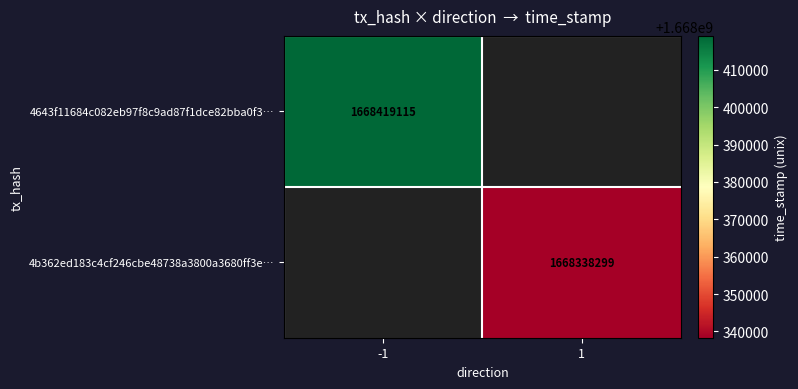

Between 1 and -1, which is larger?

-1